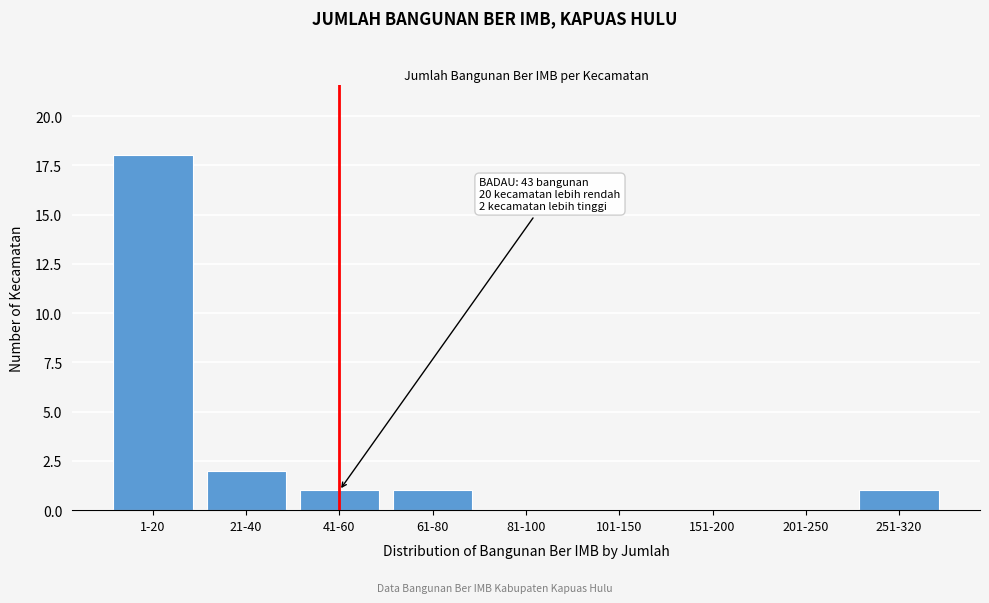

Reading right to left, transcribe all the data shown in this chart.

251-320=1	201-250=0	151-200=0	101-150=0	81-100=0	61-80=1	41-60=1	21-40=2	1-20=18